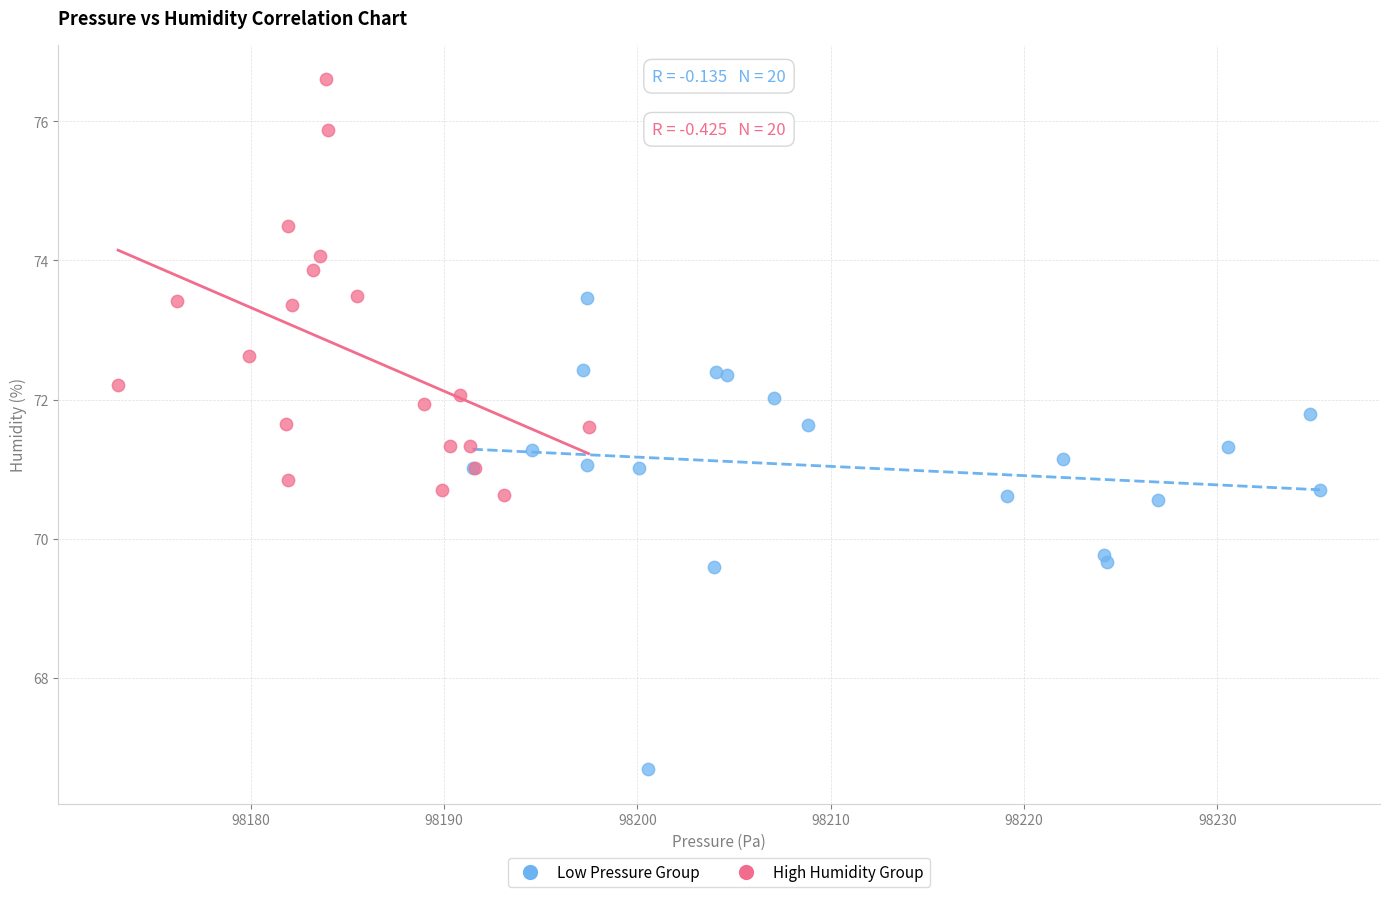

What are all the series names shown in the legend?

Low Pressure Group, High Humidity Group